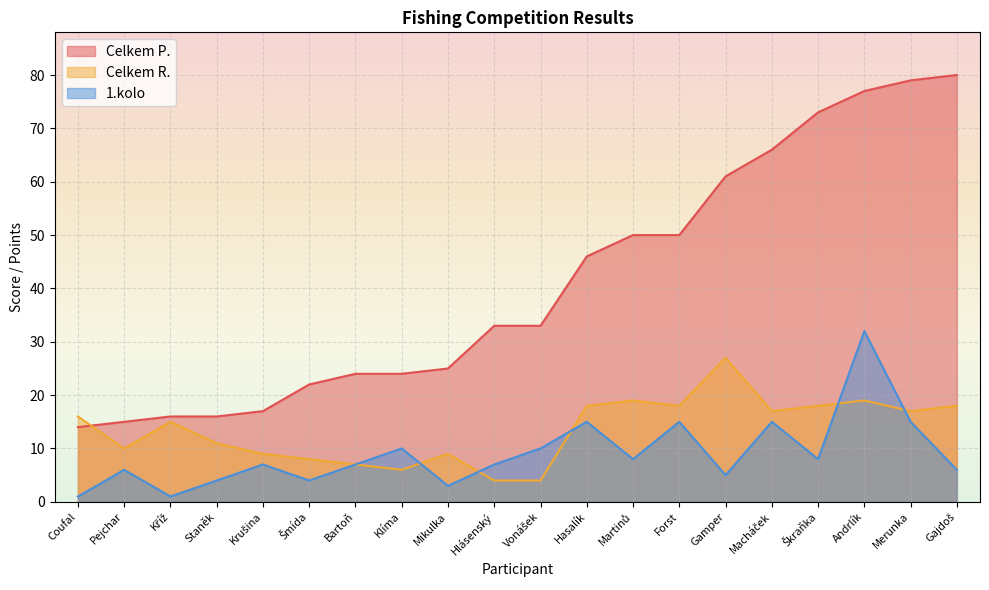

At which category does Celkem R. reach its first local valley?

Pejchar